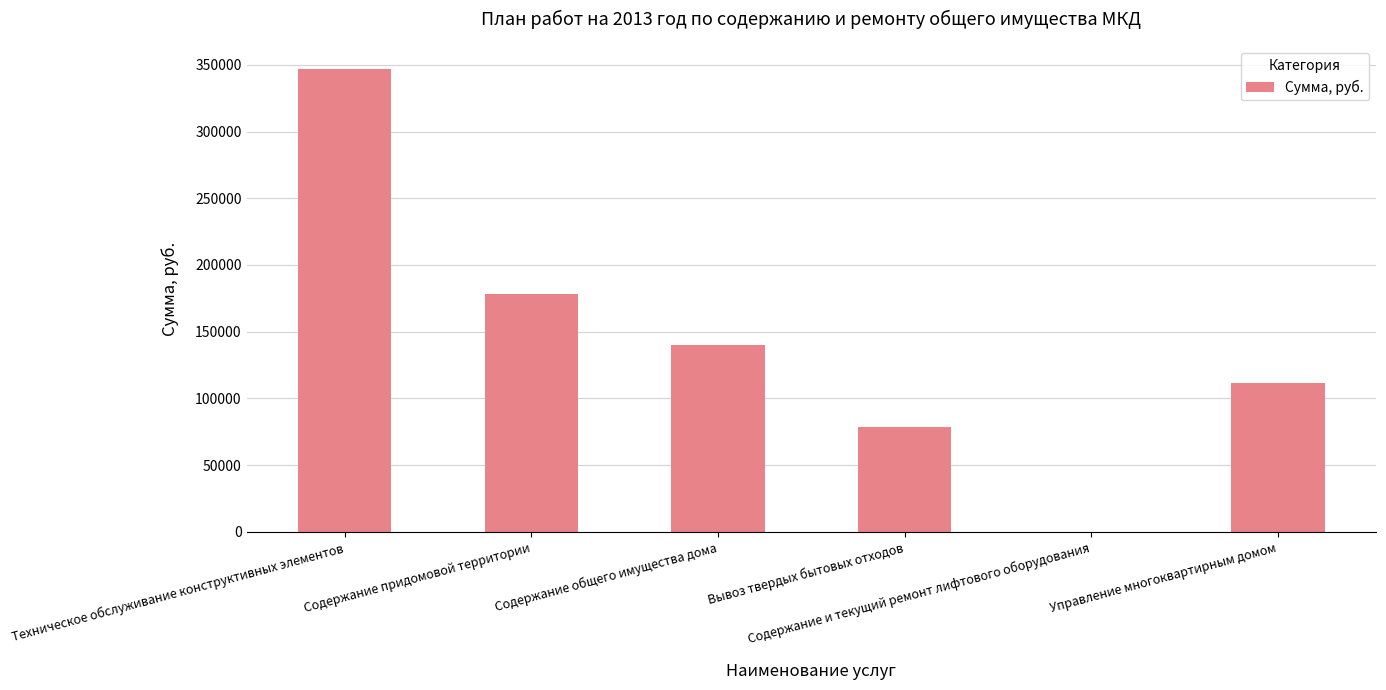

Are the bars horizontal?

No